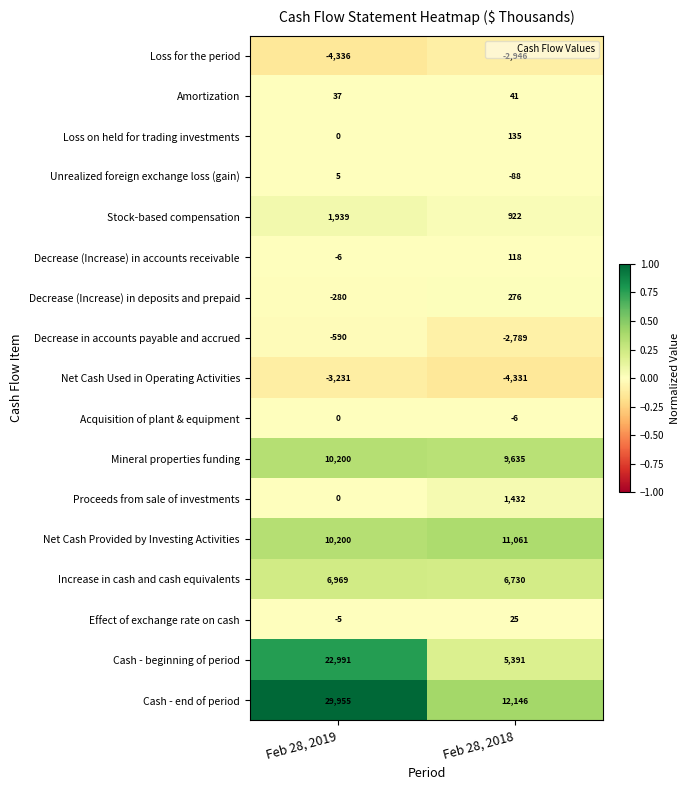

Is it true that Decrease (Increase) in accounts receivable equals -6 at Feb 28, 2019?

True